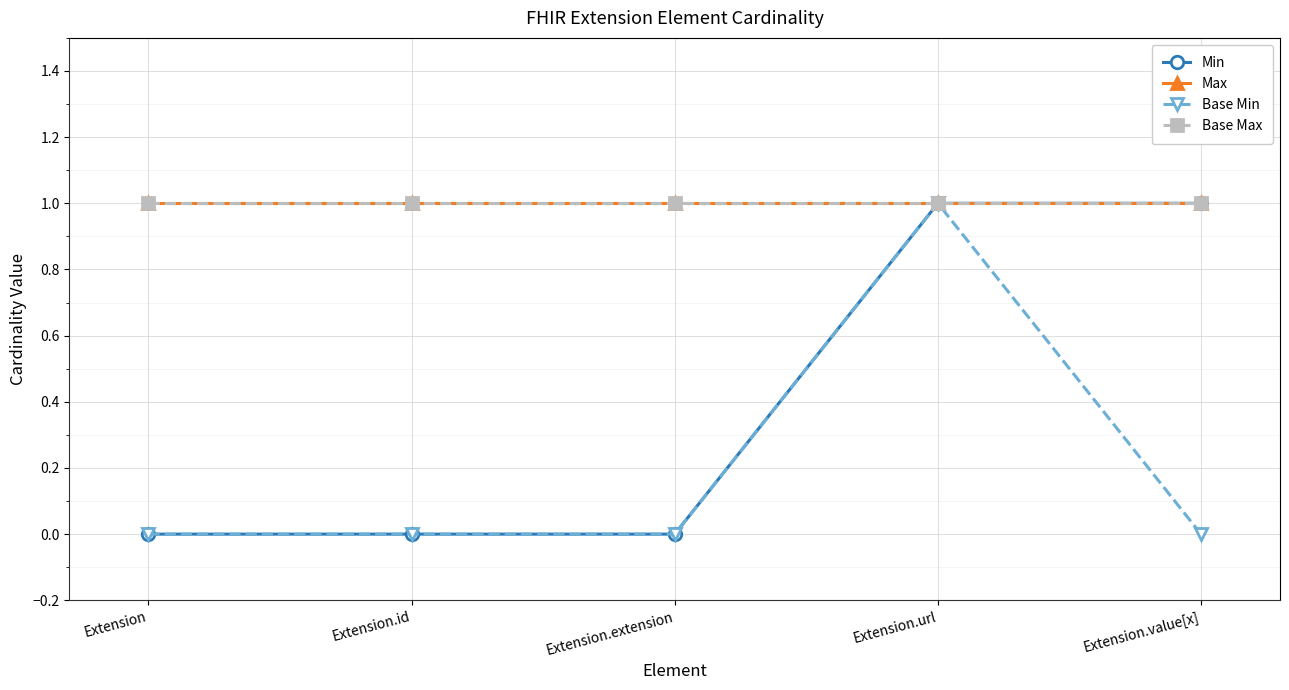

Reading left to right, extract all data points from this chart.

Min: 0	0	0	1	1
Max: 1	1	1	1	1
Base Min: 0	0	0	1	0
Base Max: 1	1	1	1	1